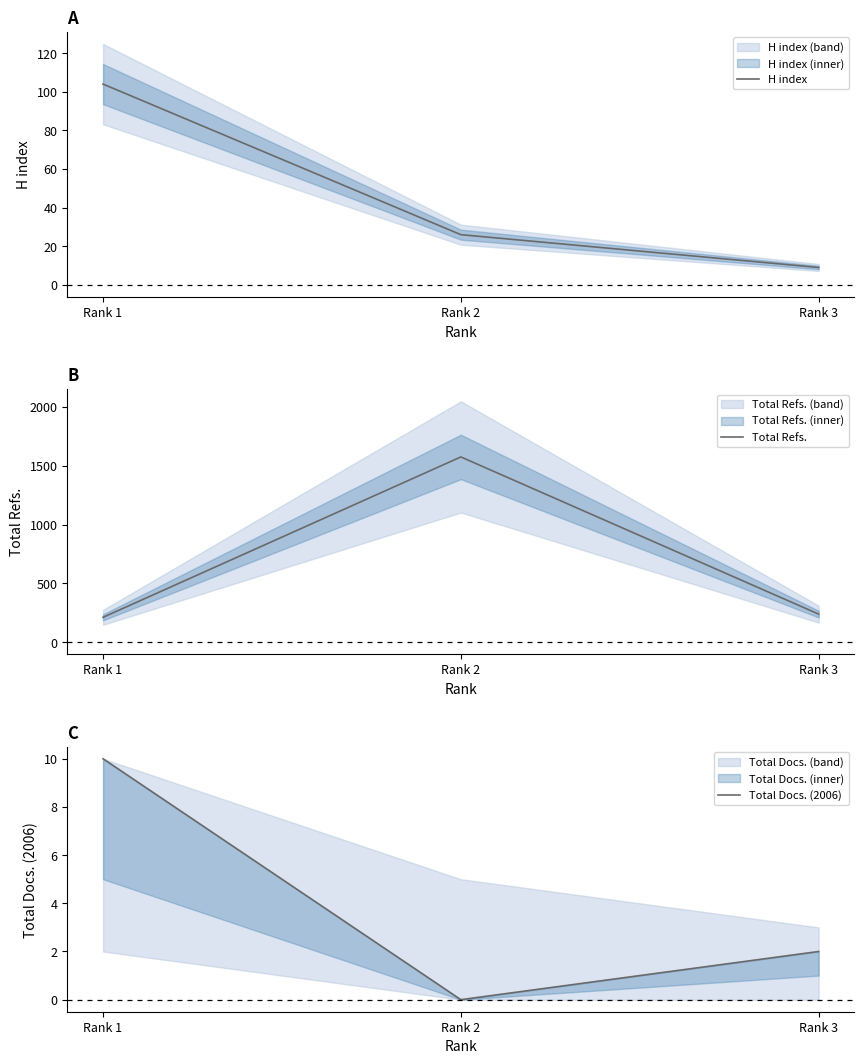

At which label does H index reach its peak?

Rank 1